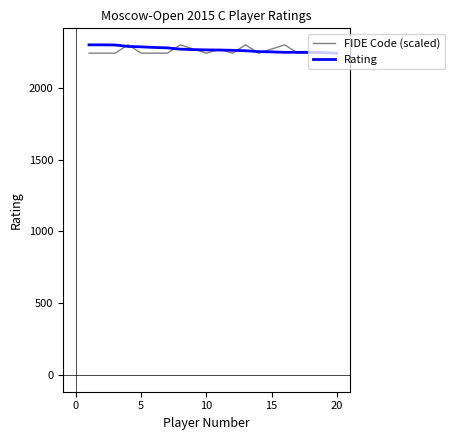

What is the lowest value of the FIDE Code (scaled) series?

2240.0